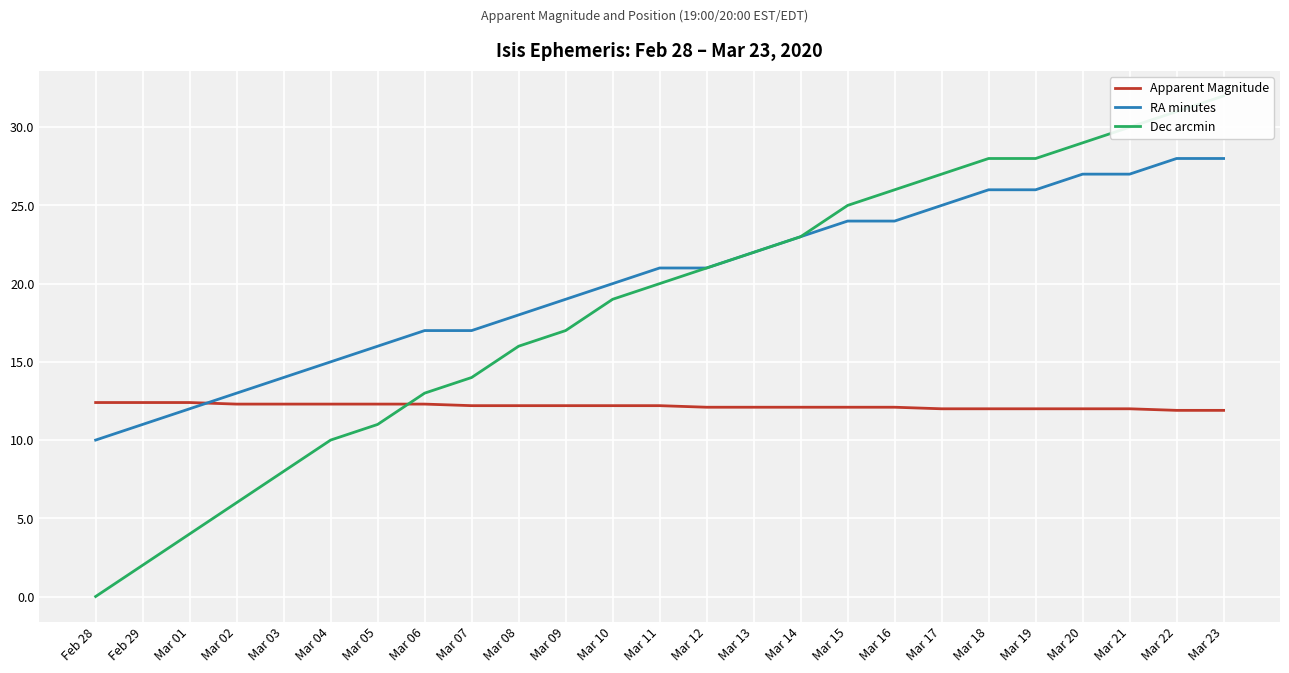

How many times do Dec arcmin and Apparent Magnitude cross each other?

1